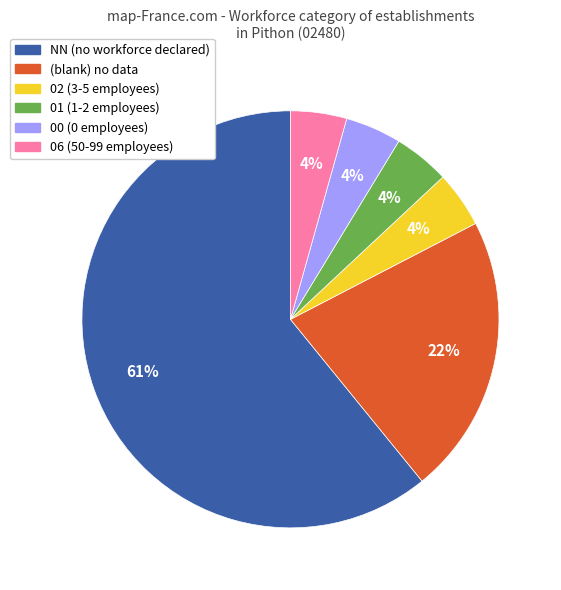

Count the number of slices in the pie.

6